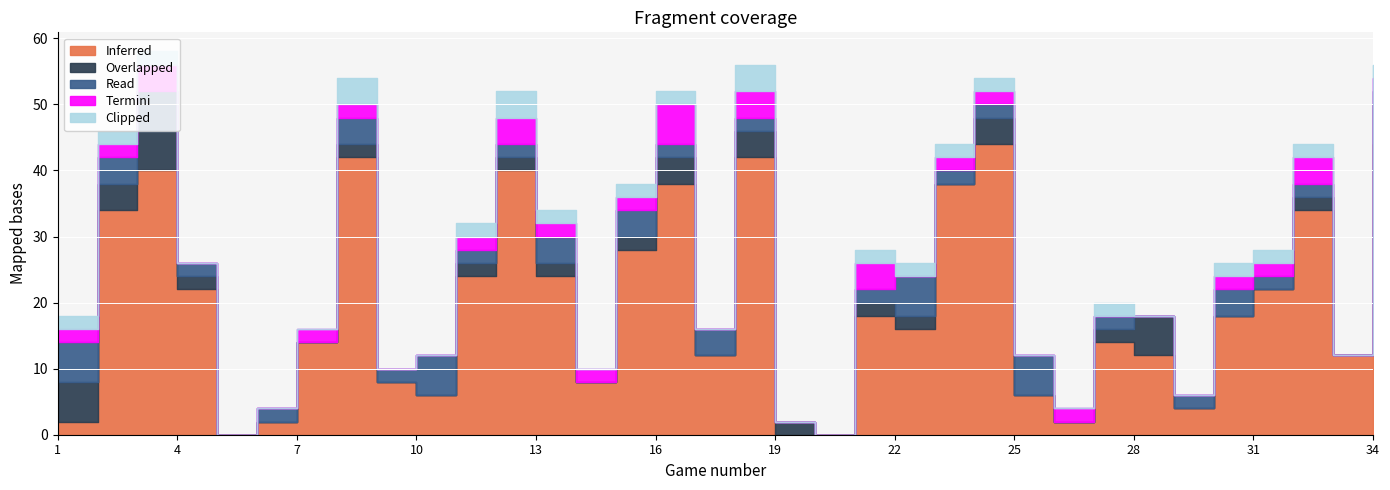

The Inferred series shows 34 at 13. True or false?

False